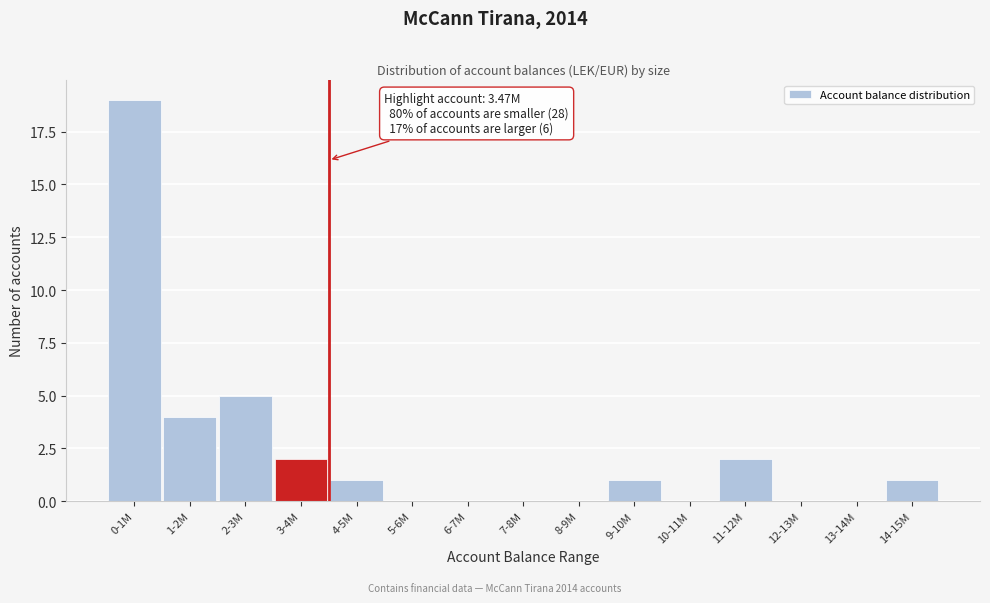

Reading left to right, list all the values displayed in this chart.

0-1M=19	1-2M=4	2-3M=5	3-4M=2	4-5M=1	5-6M=0	6-7M=0	7-8M=0	8-9M=0	9-10M=1	10-11M=0	11-12M=2	12-13M=0	13-14M=0	14-15M=1